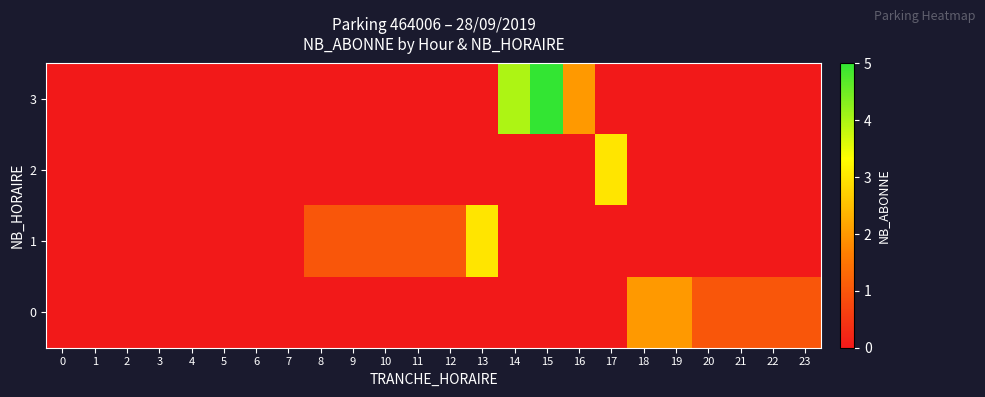

At how many categories does at least one series exceed 4?

1